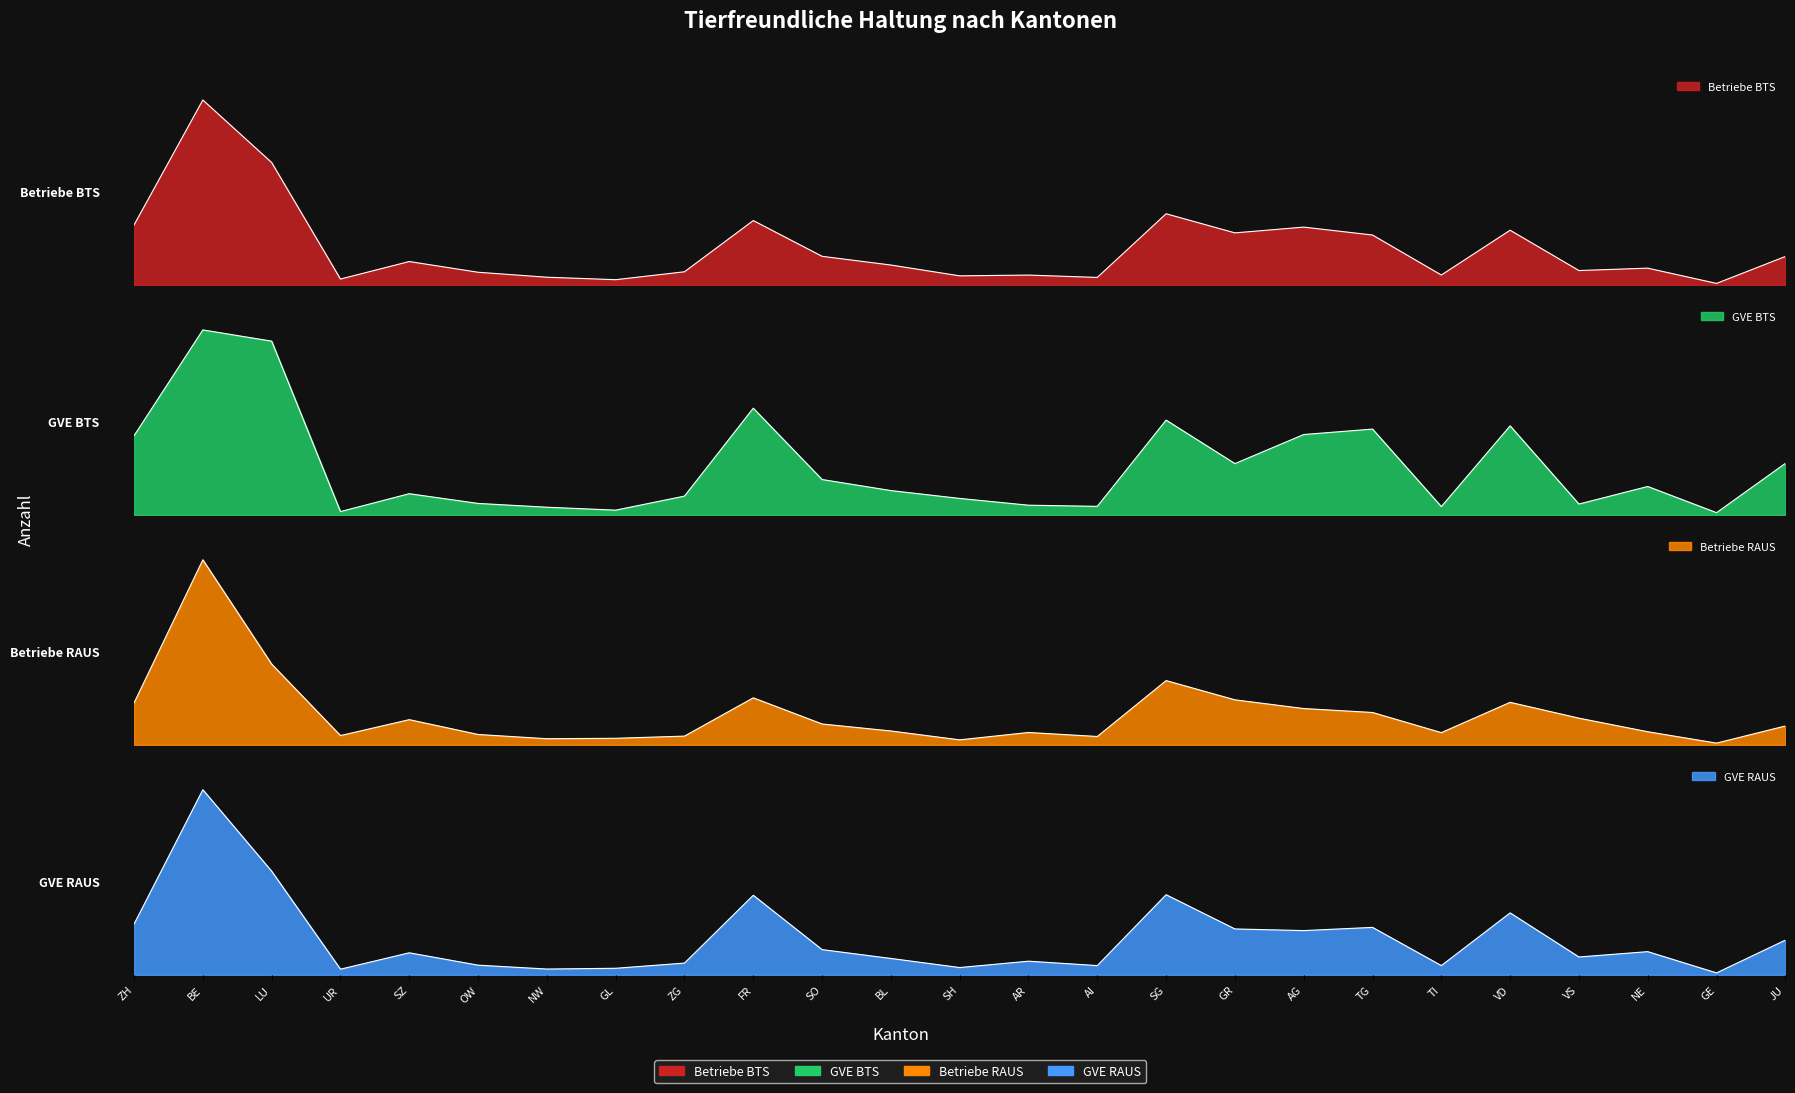

In GVE BTS, how many points are lower than both neighbors (excluding endpoints)?

7